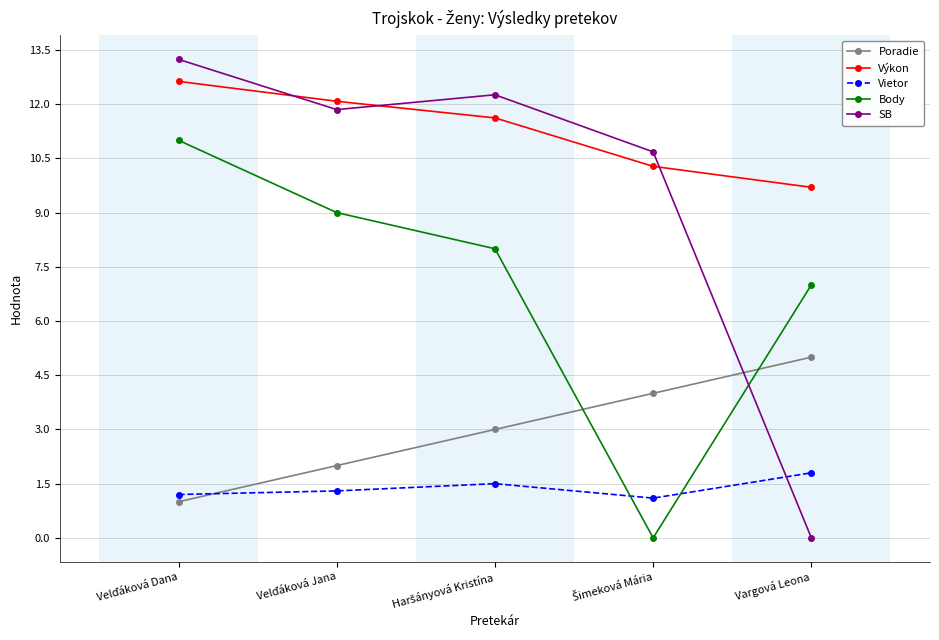

True or false: Výkon has more than 1 points higher than both neighbors.

False